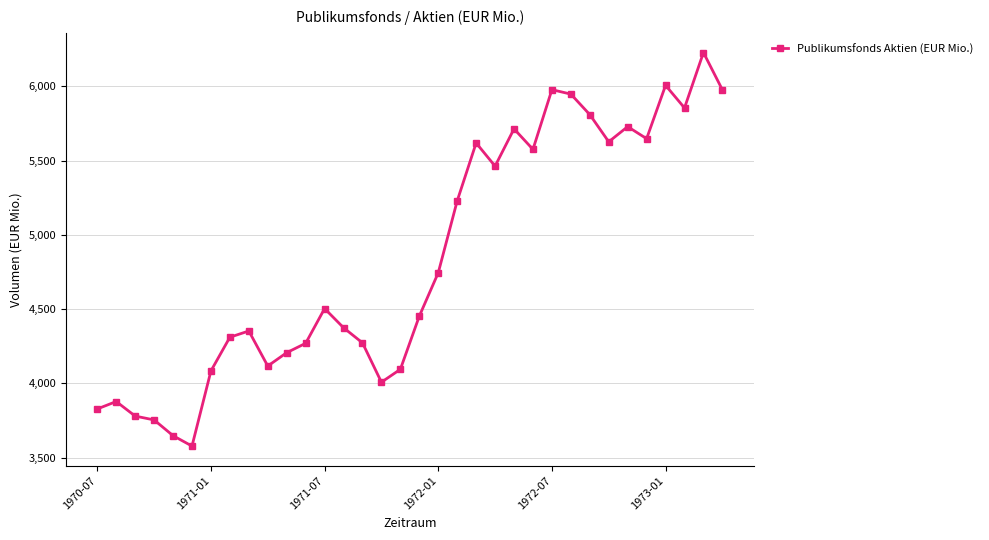

What is the greatest value displayed?

6228